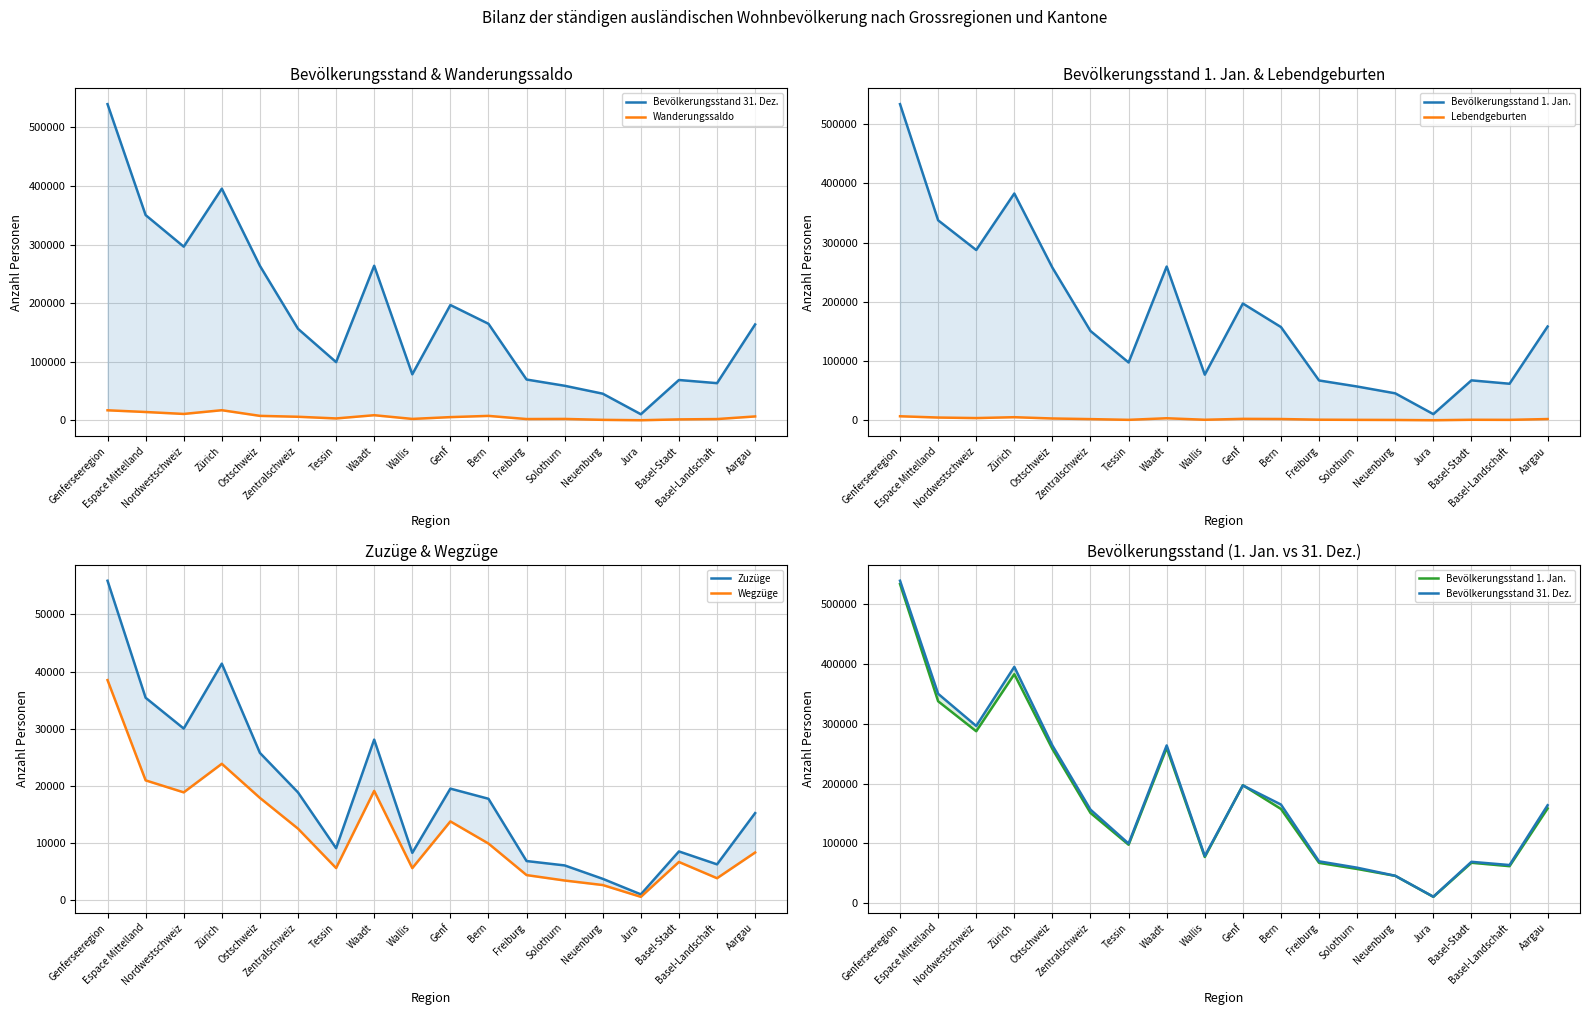

What is the label of the 14th point from the right?

Ostschweiz